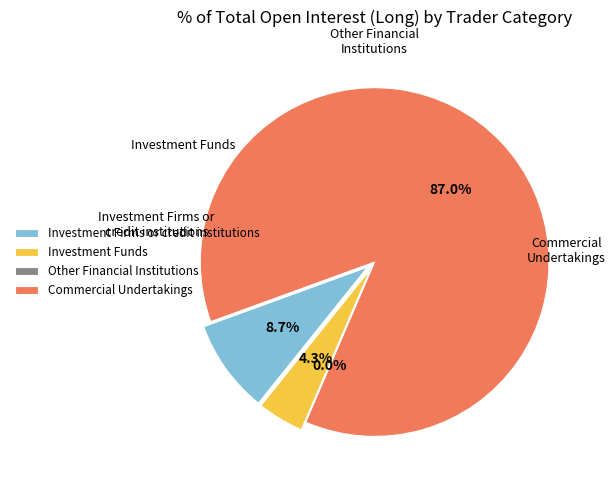

What percentage do Investment Firms or credit institutions and Investment Funds together represent?

13.0%